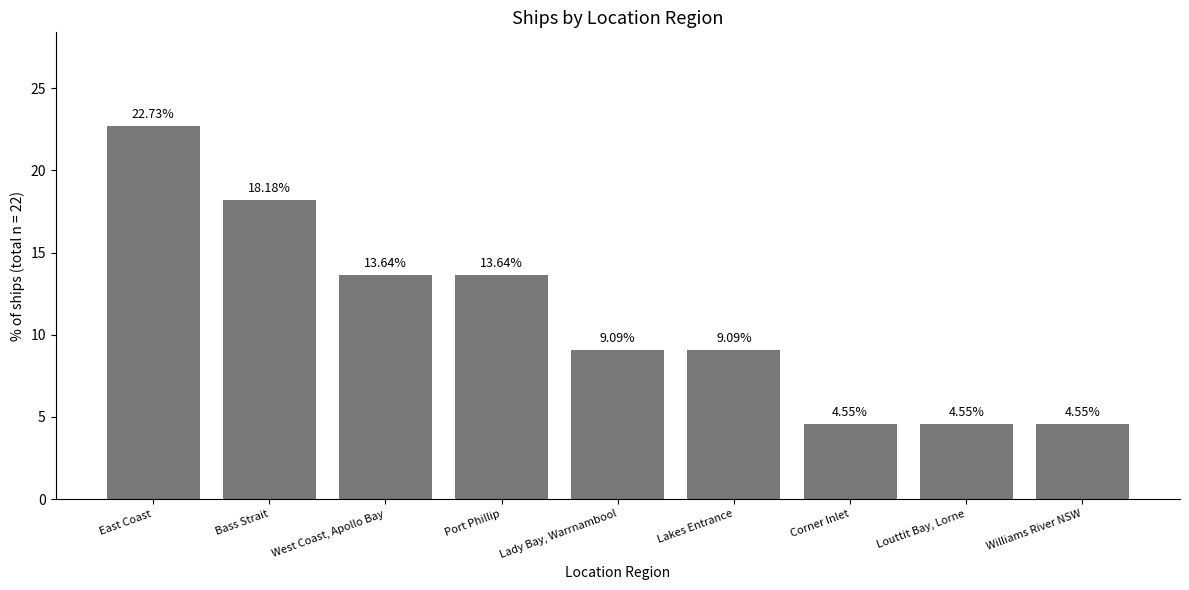

What position from the right is Lakes Entrance?

4